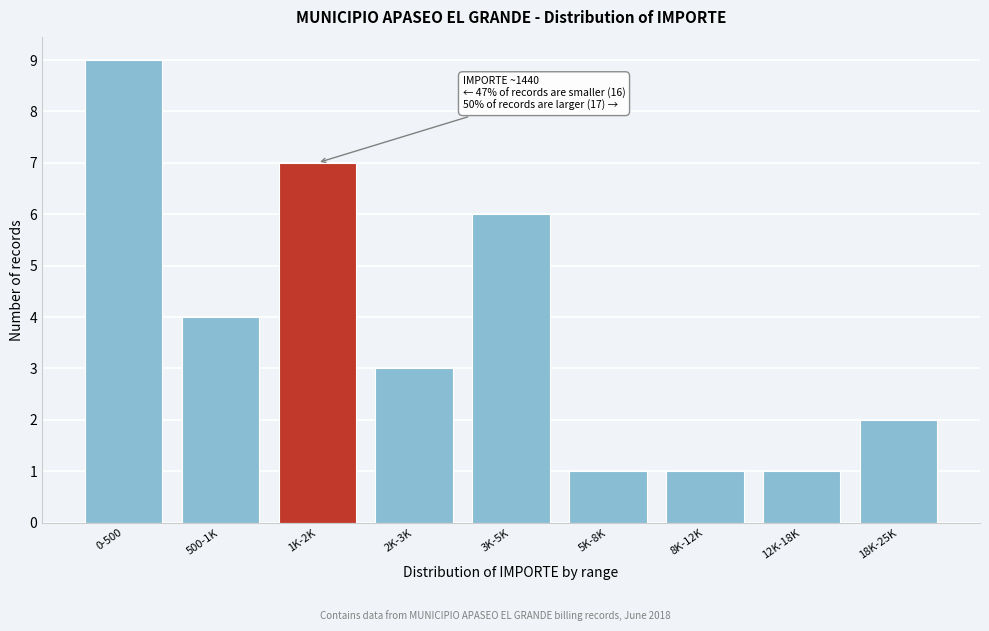

Reading left to right, transcribe all the data shown in this chart.

9	4	7	3	6	1	1	1	2